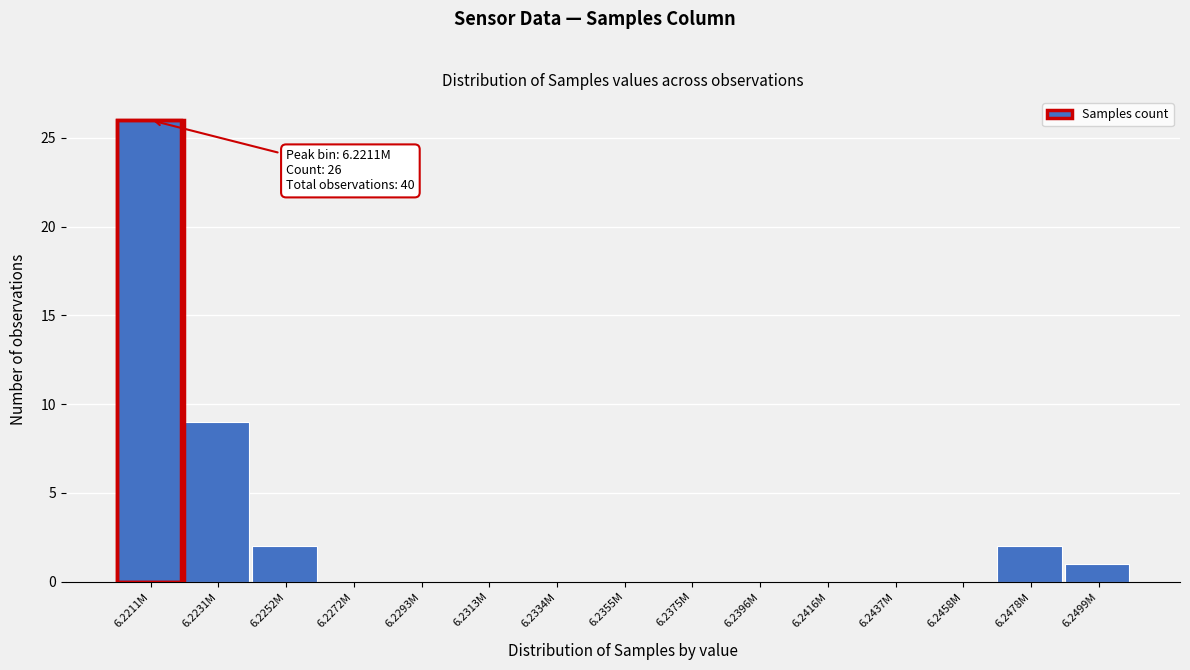

Reading right to left, list all the values displayed in this chart.

6.2499M=1	6.2478M=2	6.2458M=0	6.2437M=0	6.2416M=0	6.2396M=0	6.2375M=0	6.2355M=0	6.2334M=0	6.2313M=0	6.2293M=0	6.2272M=0	6.2252M=2	6.2231M=9	6.2211M=26